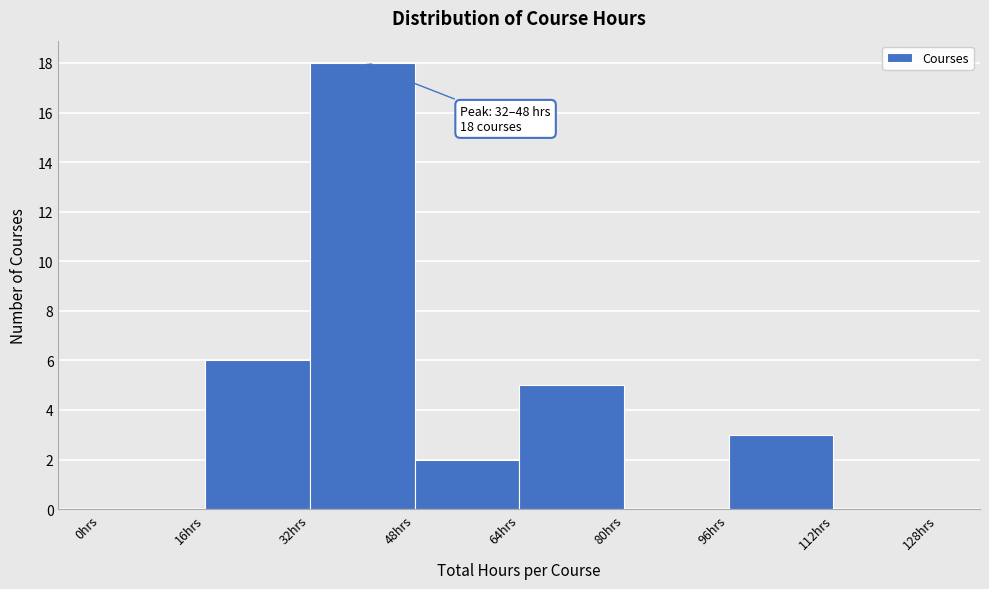

Over which range of the x-axis is the bar tallest?

32 to 48